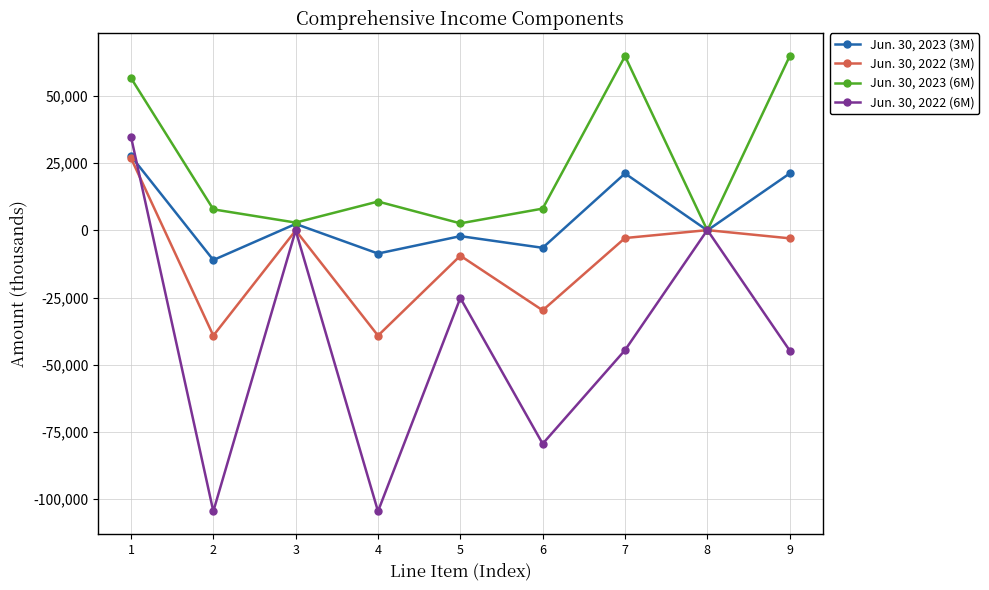

What is the minimum value shown in the chart?

-104530